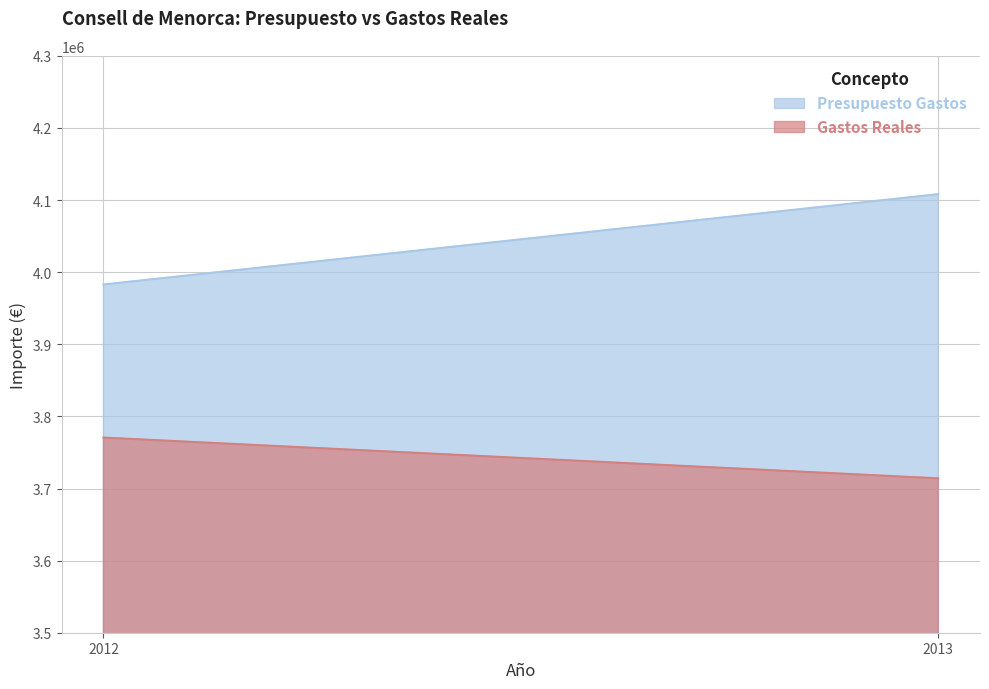

Where is Gastos Reales nearest to the value 3742351?

2013